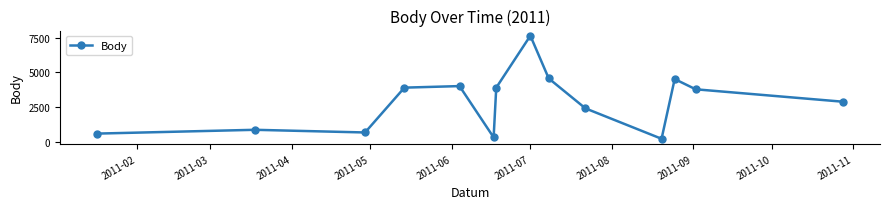

How many values are below 3784?

7